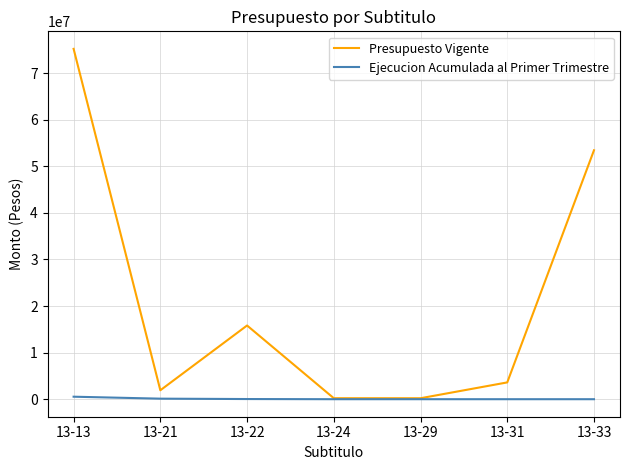

How many series are shown in this chart?

2